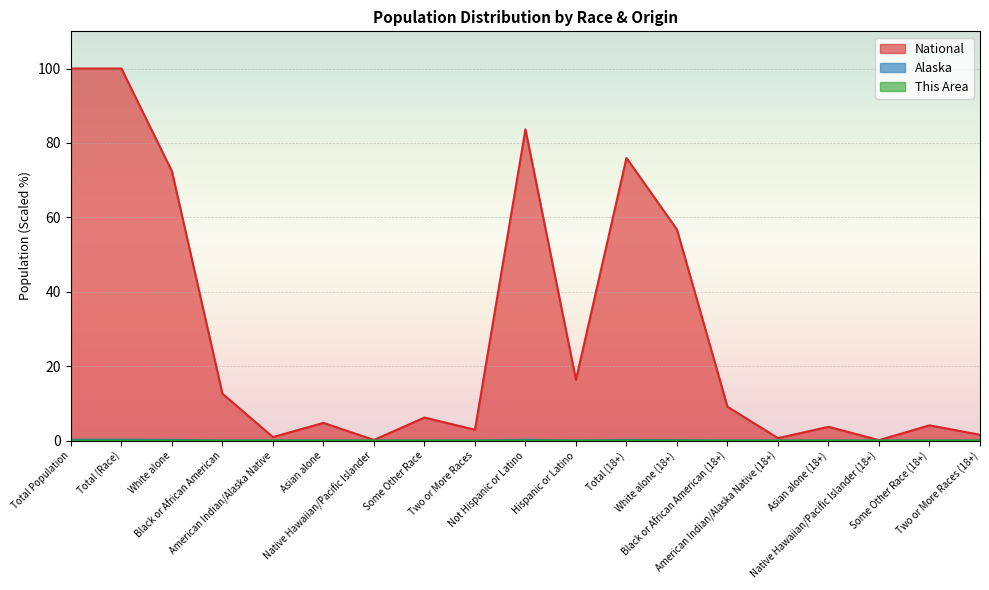

Between Two or More Races and Black or African American (18+), which series saw the biggest shift?

National